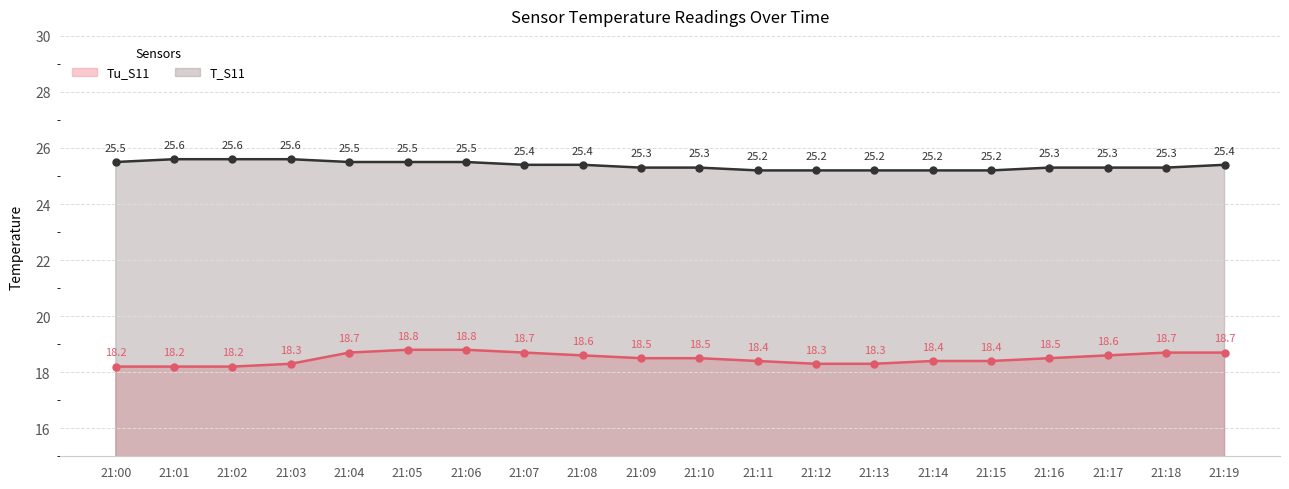

What is the difference between the highest and lowest values at 21:04?

6.8